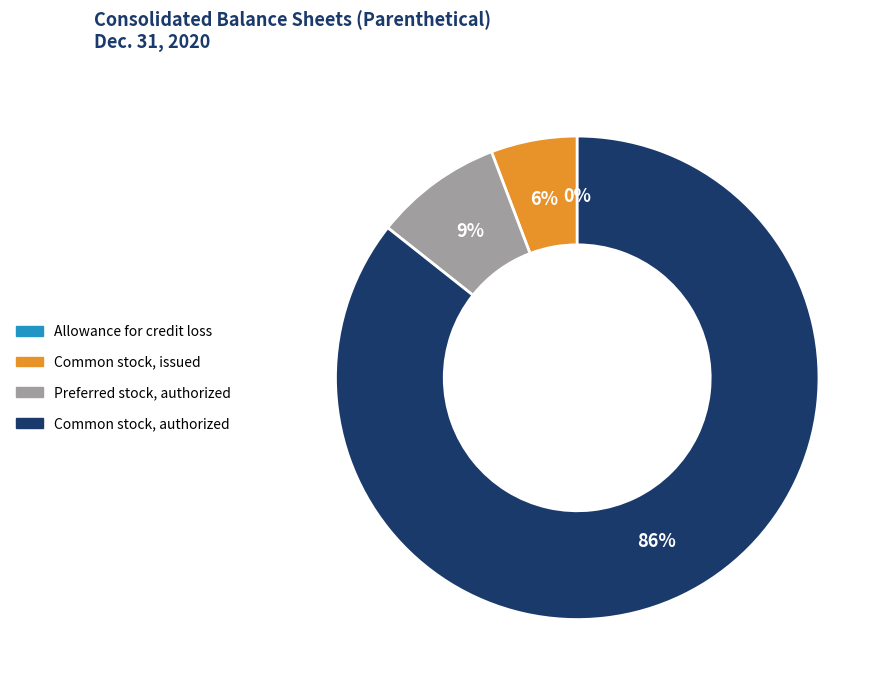

What is the ratio of the value at Common stock, issued to the value at Preferred stock, authorized?

0.7